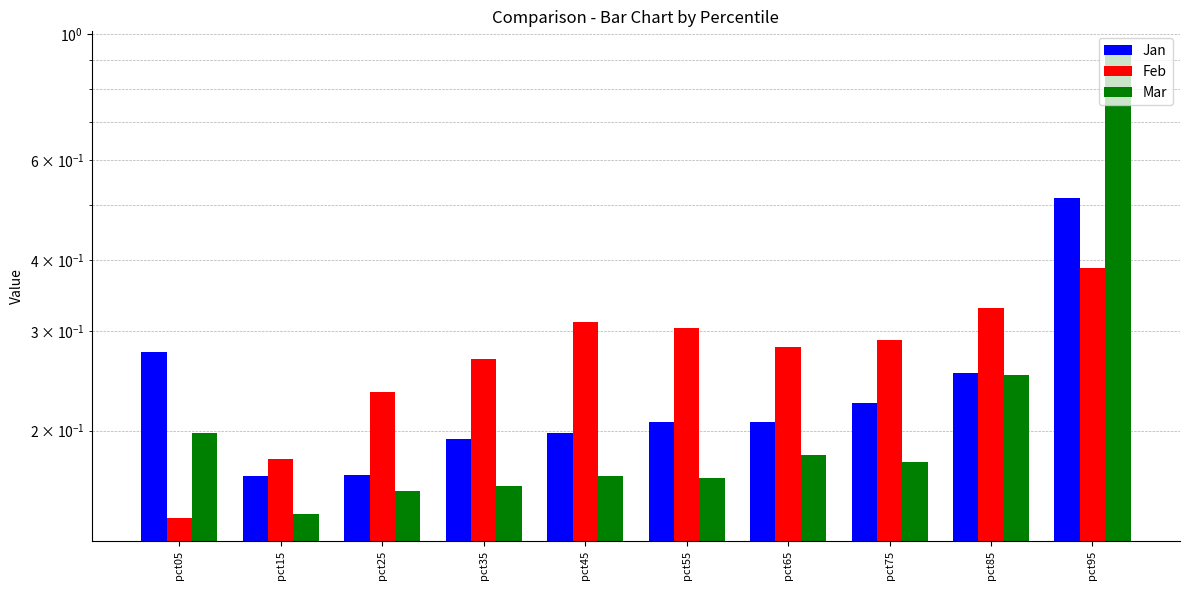

What are all the series names shown in the legend?

Jan, Feb, Mar